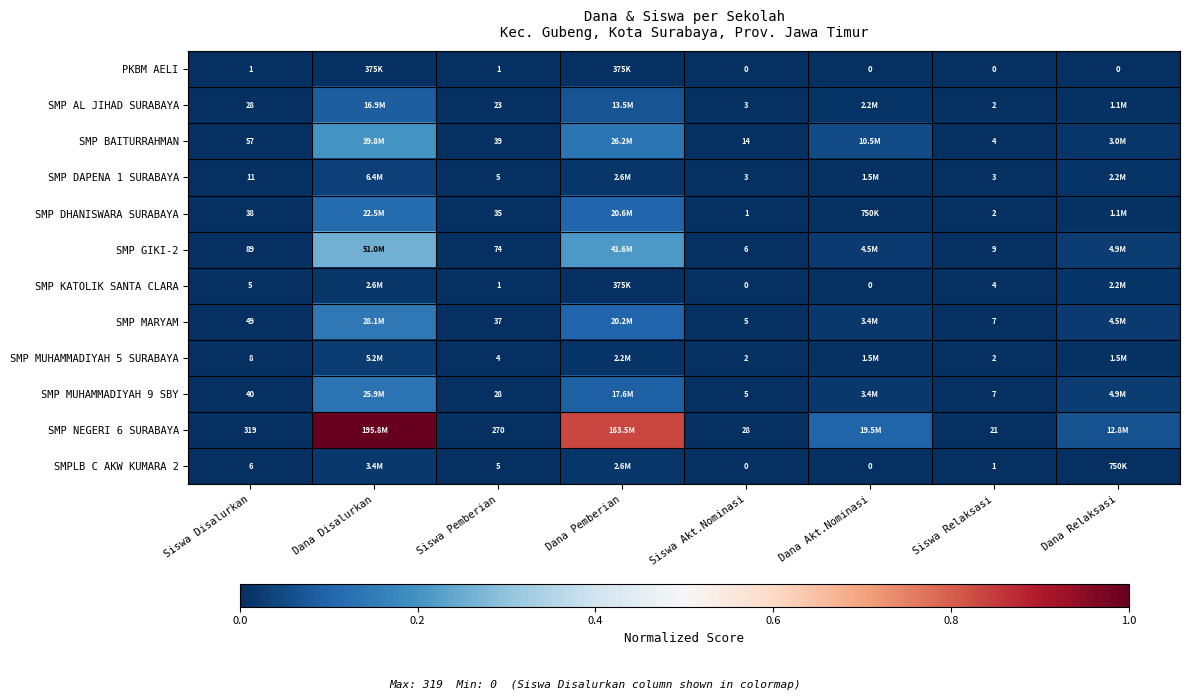

Which series has the largest total across all categories?

SMP NEGERI 6 SURABAYA